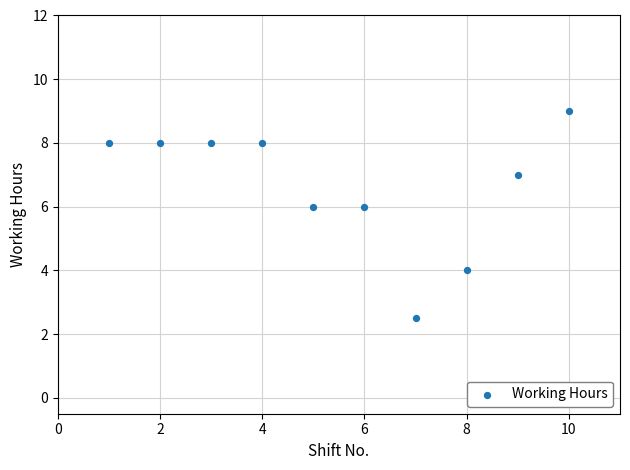

What is the average X value?

5.5